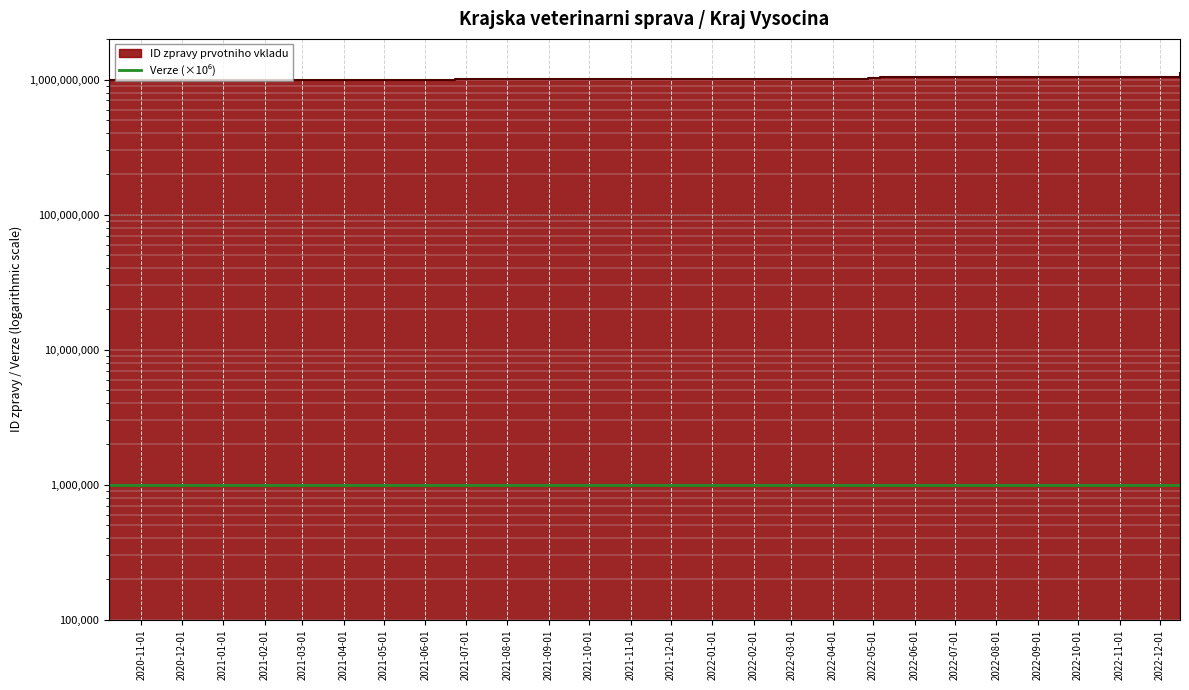

How many values are below 1001428119?

4